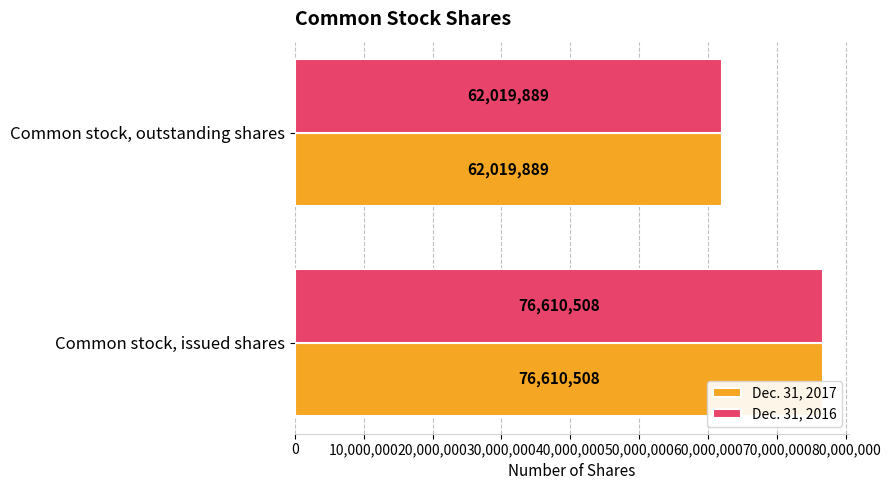

Where is Dec. 31, 2016 nearest to the value 69315198?

Common stock, outstanding shares